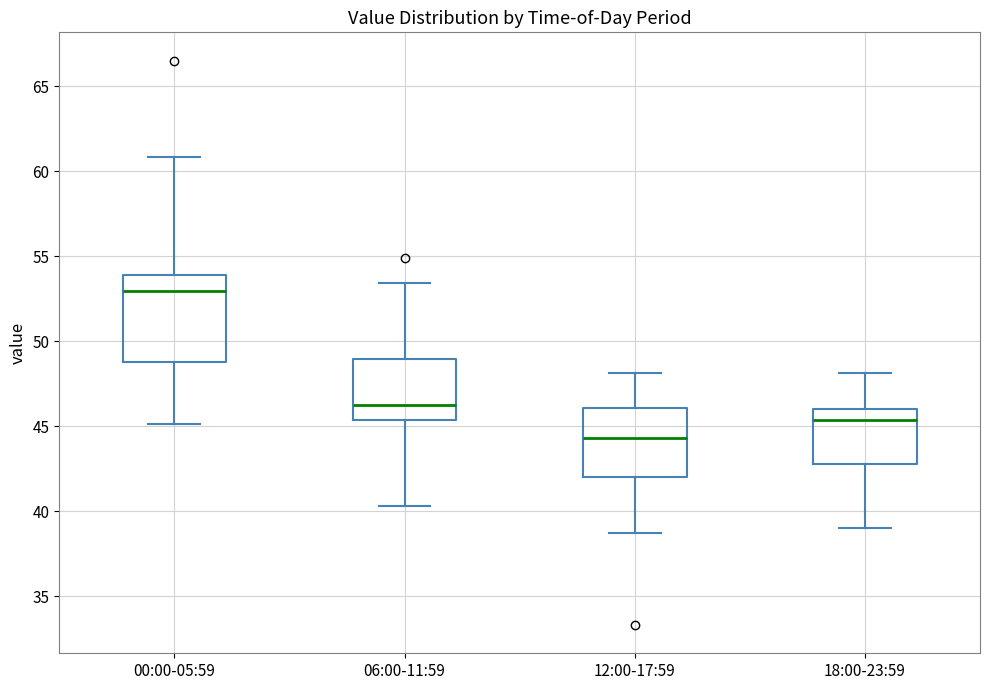

Comparing the boxes themselves (not the whiskers), which one is the tallest?

00:00-05:59